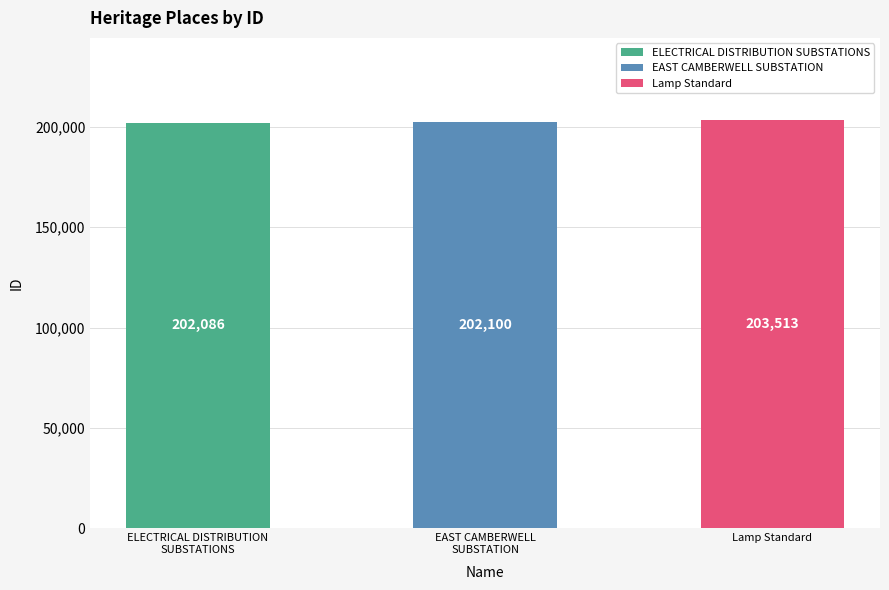

Rank the categories by value from lowest to highest.

ELECTRICAL DISTRIBUTION
SUBSTATIONS, EAST CAMBERWELL
SUBSTATION, Lamp Standard